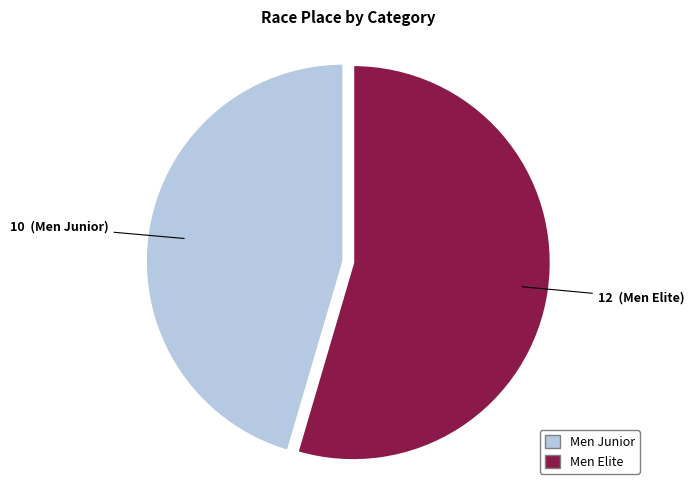

Rank the categories by value from lowest to highest.

Men Junior, Men Elite